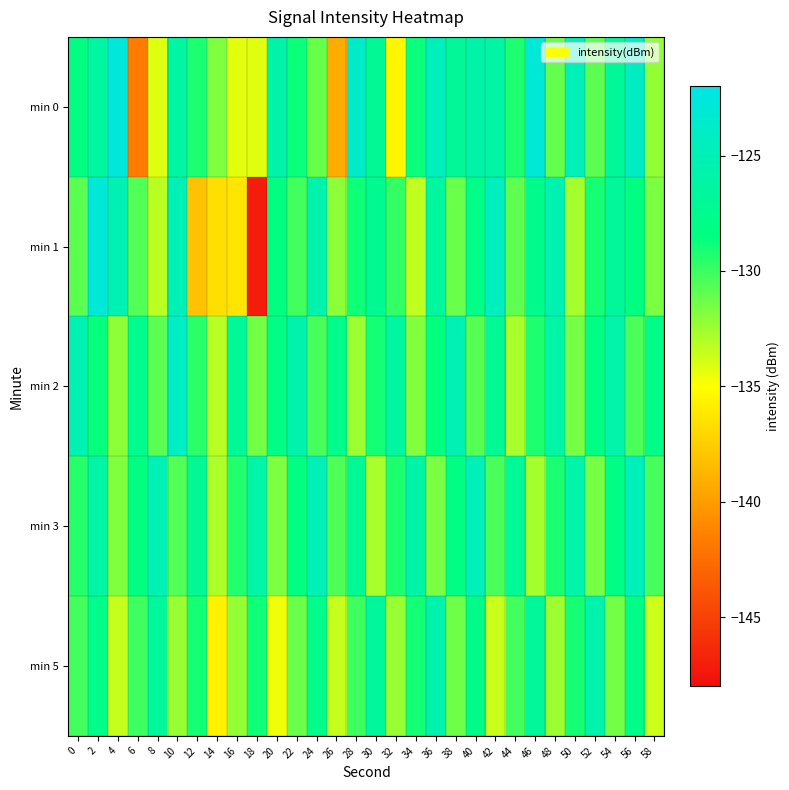

Reading right to left, list all the values displayed in this chart.

min 0: 58=-132.2	56=-124.1	54=-126.9	52=-130.9	50=-124.8	48=-131.1	46=-122.9	44=-129.2	42=-126.1	40=-125.9	38=-127.0	36=-124.6	34=-128.8	32=-135.4	30=-127.1	28=-123.9	26=-139.2	24=-131.1	22=-128.8	20=-125.9	18=-134.2	16=-134.3	14=-131.7	12=-129.2	10=-126.4	8=-134.1	6=-141.7	4=-122.8	2=-126.4	0=-128.3
min 1: 58=-131.6	56=-128.4	54=-126.8	52=-129.1	50=-132.7	48=-125.3	46=-127.6	44=-130.9	42=-124.5	40=-128.0	38=-131.2	36=-126.5	34=-133.4	32=-129.8	30=-127.3	28=-128.9	26=-132.1	24=-125.7	22=-130.2	20=-128.5	18=-147.1	16=-136.3	14=-136.6	12=-138.1	10=-125.0	8=-133.3	6=-130.6	4=-125.1	2=-122.8	0=-130.8
min 2: 58=-127.9	56=-130.4	54=-125.8	52=-128.2	50=-131.5	48=-126.0	46=-129.3	44=-132.8	42=-127.2	40=-130.7	38=-125.1	36=-128.6	34=-131.9	32=-126.4	30=-129.0	28=-132.5	26=-127.8	24=-130.3	22=-125.6	20=-128.1	18=-131.4	16=-126.9	14=-133.2	12=-129.6	10=-124.2	8=-130.8	6=-127.5	4=-132.1	2=-128.7	0=-125.3
min 3: 58=-130.3	56=-124.7	54=-128.1	52=-131.5	50=-125.8	48=-129.2	46=-132.7	44=-127.0	42=-130.4	40=-124.8	38=-128.2	36=-131.6	34=-125.9	32=-129.3	30=-132.8	28=-127.1	26=-130.5	24=-124.9	22=-128.3	20=-131.7	18=-126.0	16=-129.4	14=-132.9	12=-127.2	10=-130.6	8=-125.0	6=-128.4	4=-131.8	2=-126.1	0=-129.5
min 5: 58=-133.7	56=-128.0	54=-131.4	52=-125.7	50=-129.1	48=-132.5	46=-126.8	44=-130.2	42=-133.6	40=-127.9	38=-131.3	36=-125.6	34=-129.0	32=-132.4	30=-126.7	28=-130.1	26=-133.5	24=-127.8	22=-131.2	20=-134.6	18=-128.9	16=-132.3	14=-135.7	12=-129.0	10=-132.4	8=-126.7	6=-130.1	4=-133.5	2=-127.8	0=-130.2